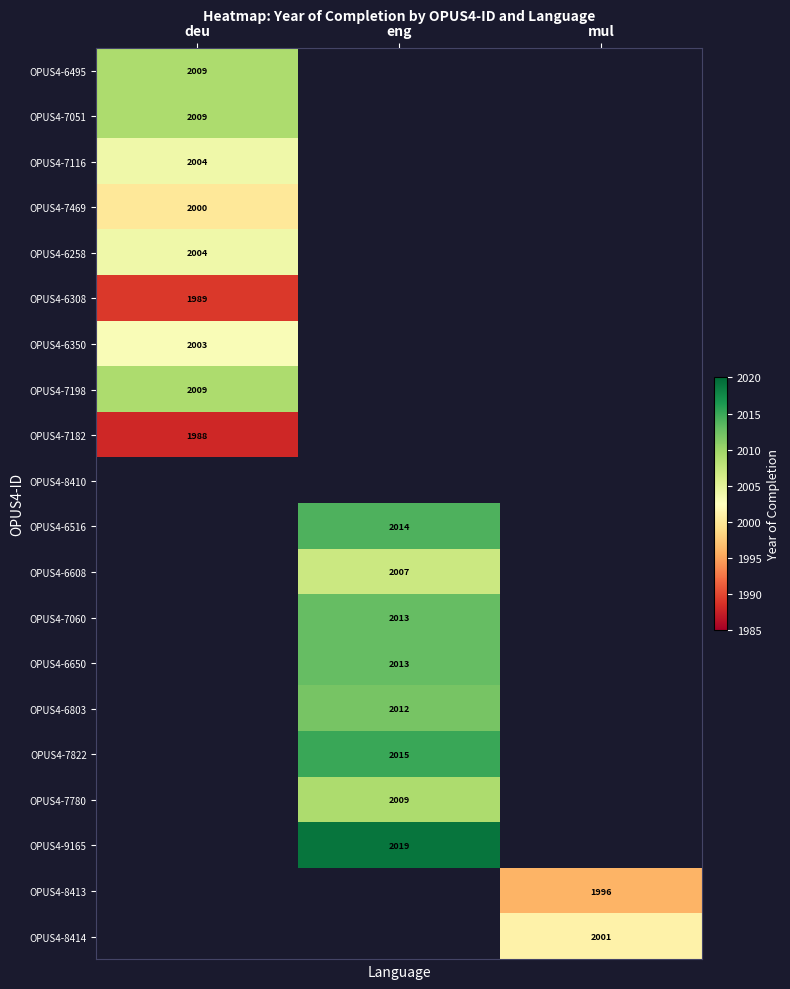

Between deu and mul, which is larger?

mul